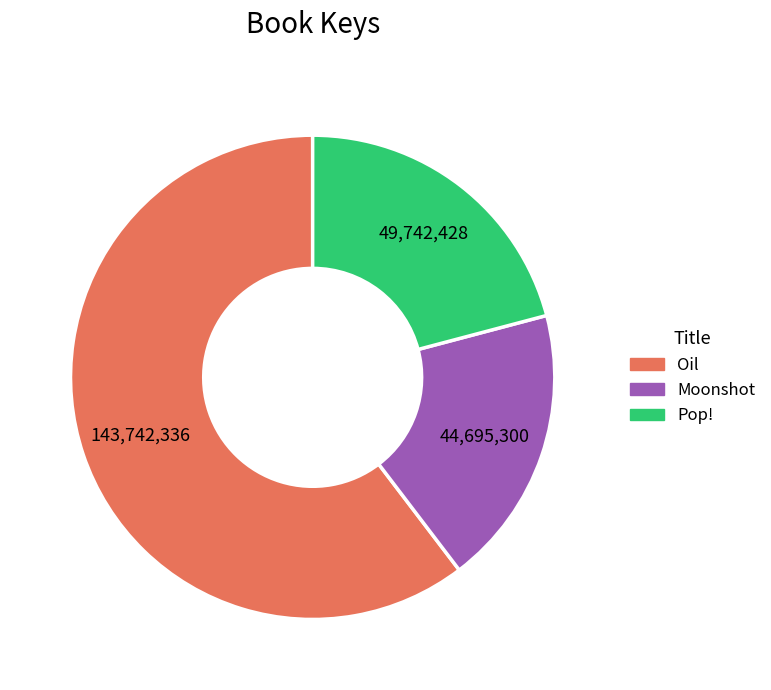

Is the sum of Moonshot and Oil greater than half?

Yes